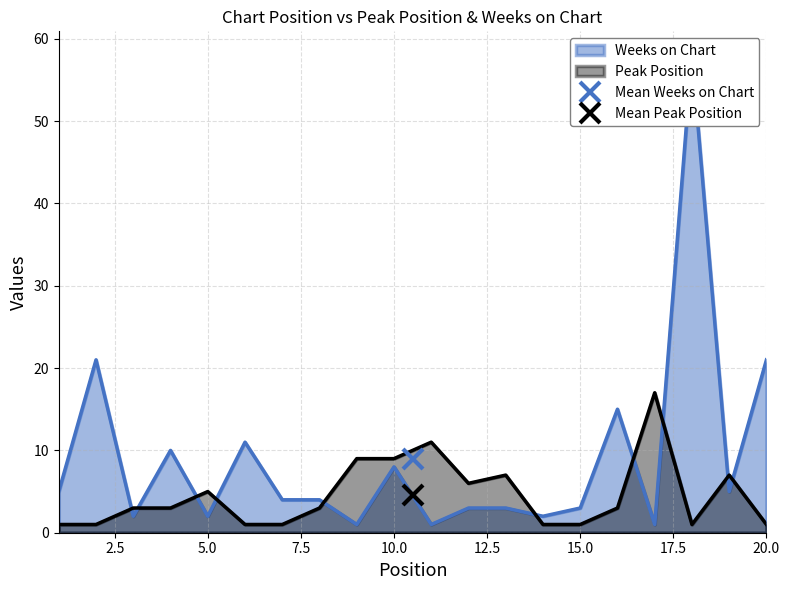

What is the sum of all Weeks on Chart values?

180